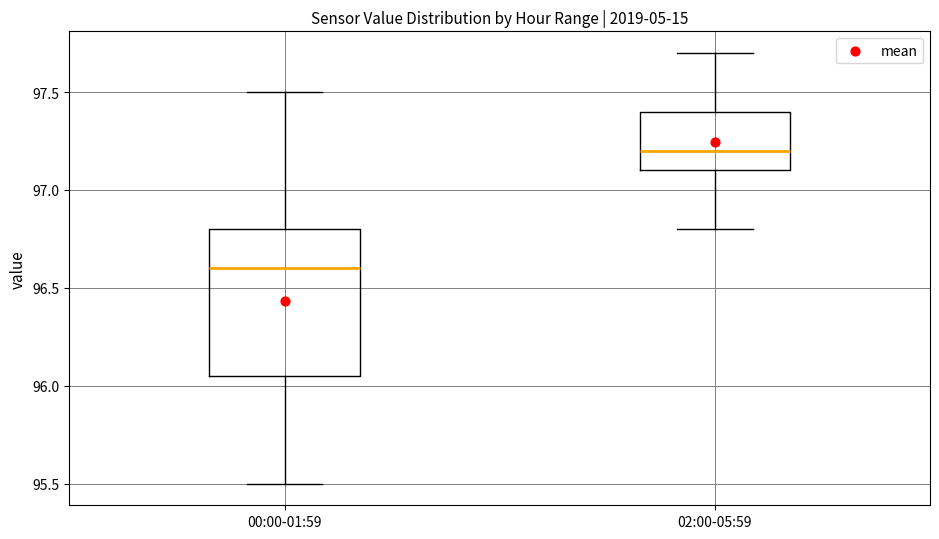

Comparing the boxes themselves (not the whiskers), which one is the tallest?

00:00-01:59